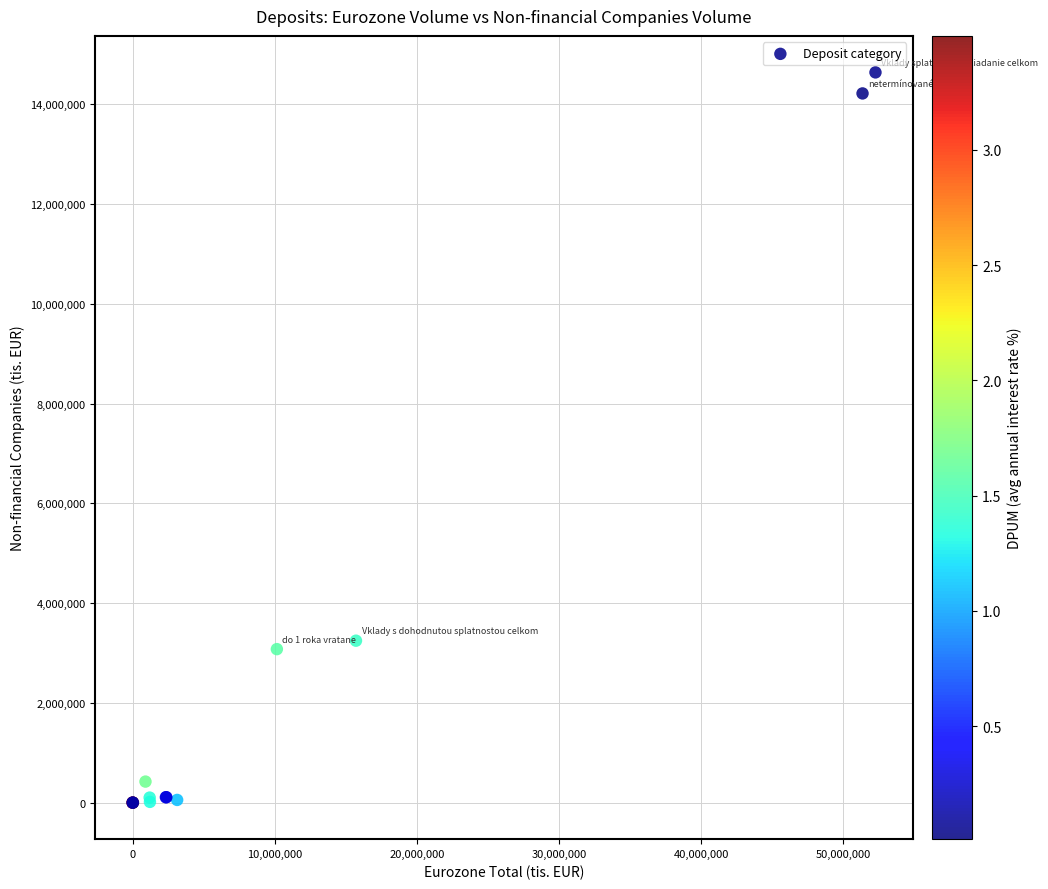

What Y value in the scatter plot is closest to 7321395?

3247098